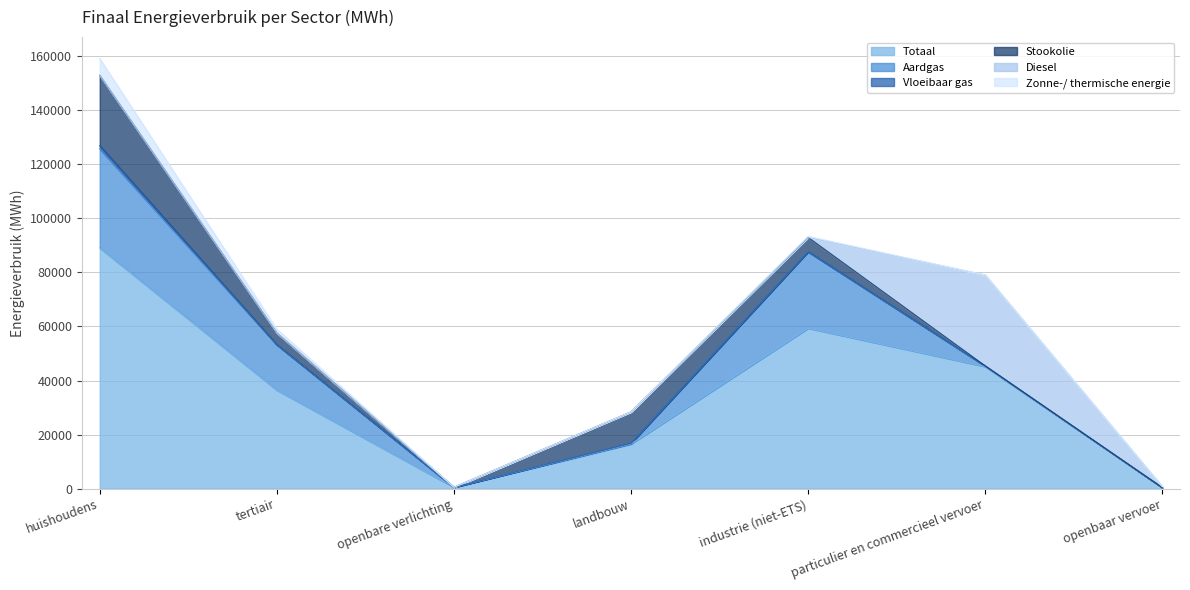

True or false: Totaal has more than 2 points higher than both neighbors.

False